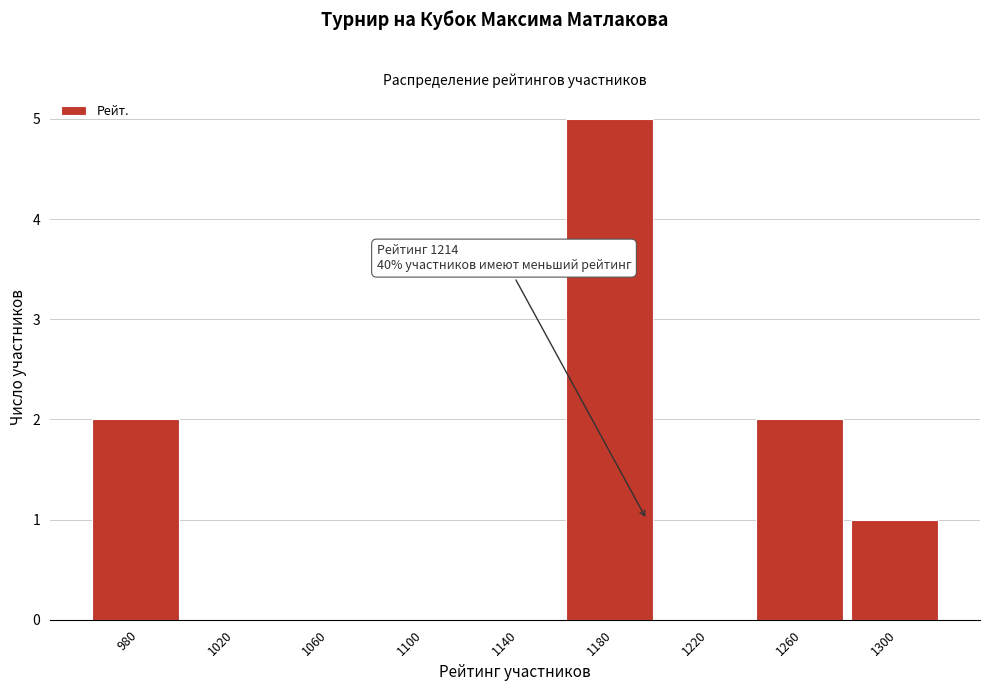

Reading left to right, extract all data points from this chart.

980=2	1020=0	1060=0	1100=0	1140=0	1180=5	1220=0	1260=2	1300=1